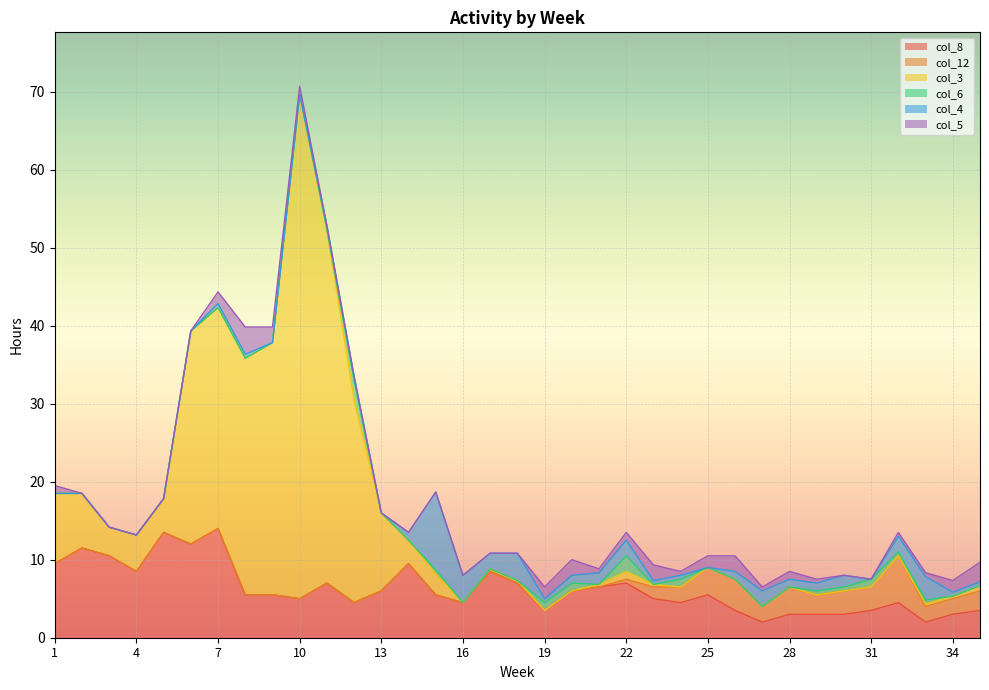

In col_5, how many points are higher than both neighbors (excluding endpoints)?

5